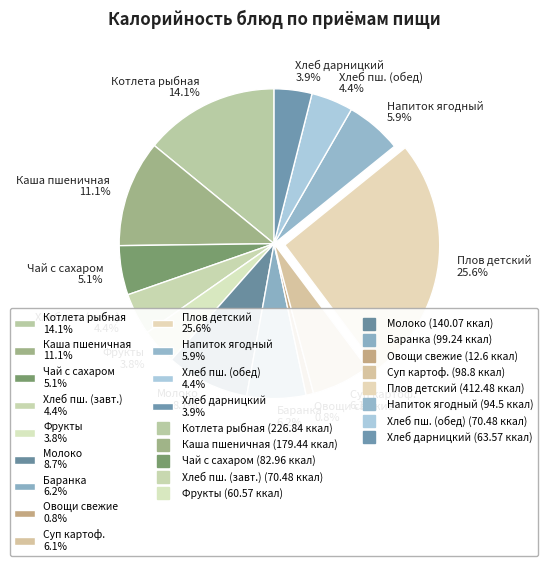

Combined, do Плов детский 25.6% and Суп картоф. 6.1% account for over 50%?

No